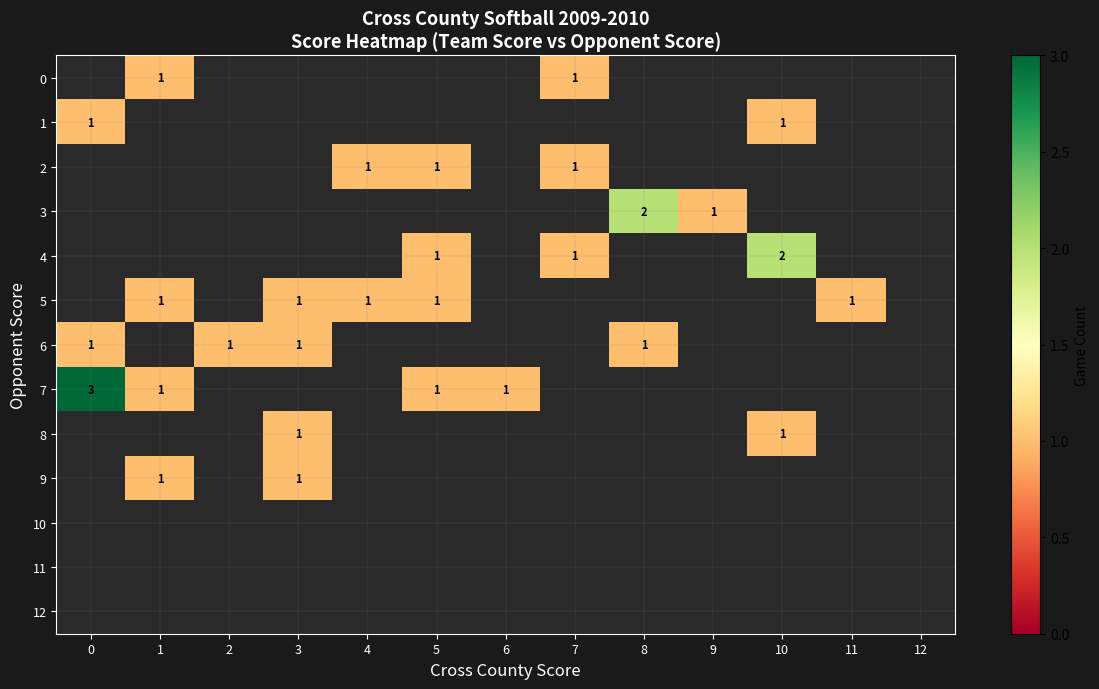

The value of 5 at 3 is 1. True or false?

True